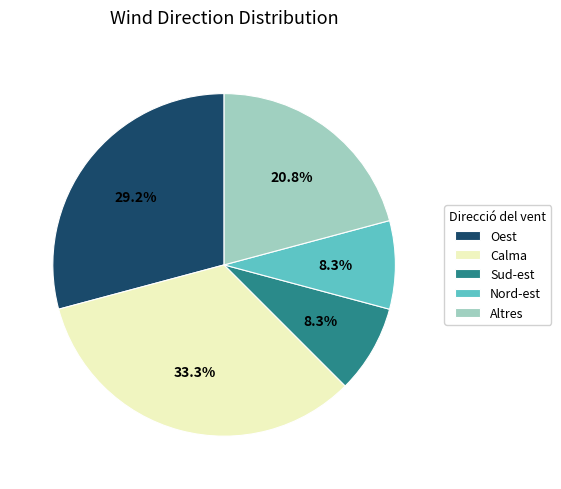

The Nord-est slice represents 23% of the pie. True or false?

False